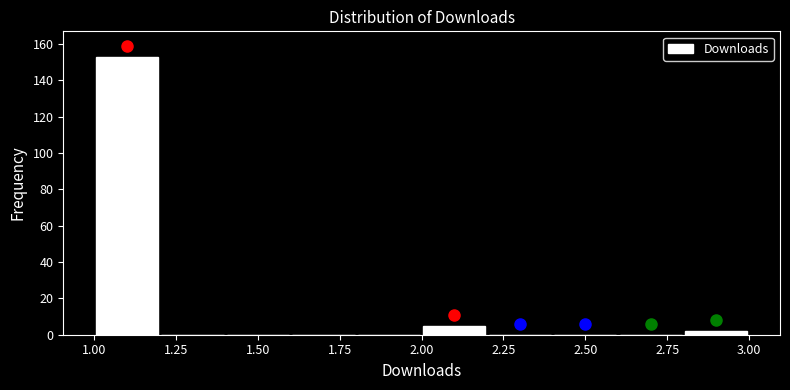

Reading left to right, transcribe this chart: for each bar, give the range it covers on the x-axis and its height. The values are not printed on the chart, so give them approximately, as read against the axis.

1.0 to 1.2: 154
1.2 to 1.4: 0
1.4 to 1.6: 0
1.6 to 1.8: 0
1.8 to 2.0: 0
2.0 to 2.2: 6
2.2 to 2.4: 0
2.4 to 2.6: 0
2.6 to 2.8: 0
2.8 to 3.0: 2